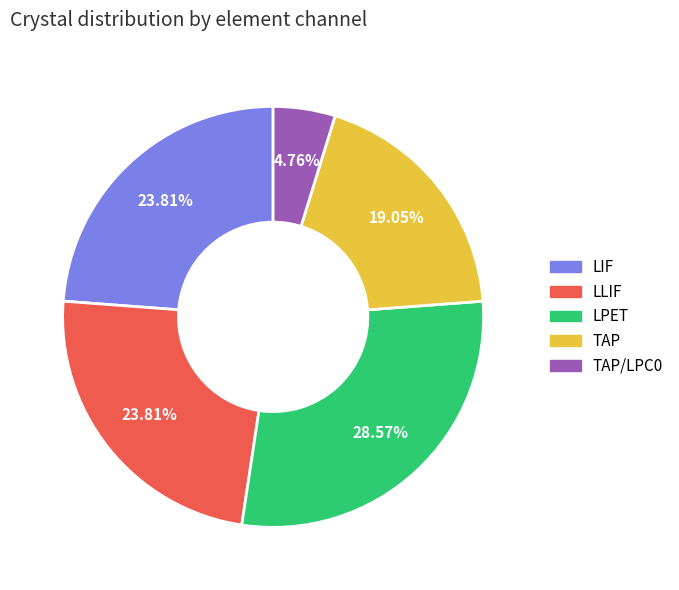

Does any single category account for the majority?

No